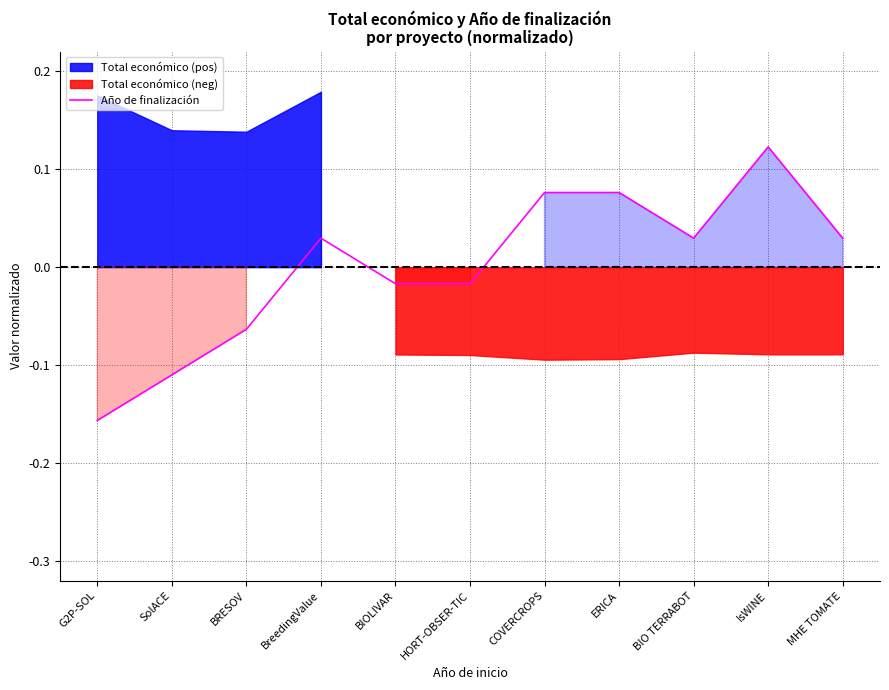

True or false: the data shows -0.1 at G2P-SOL.

False